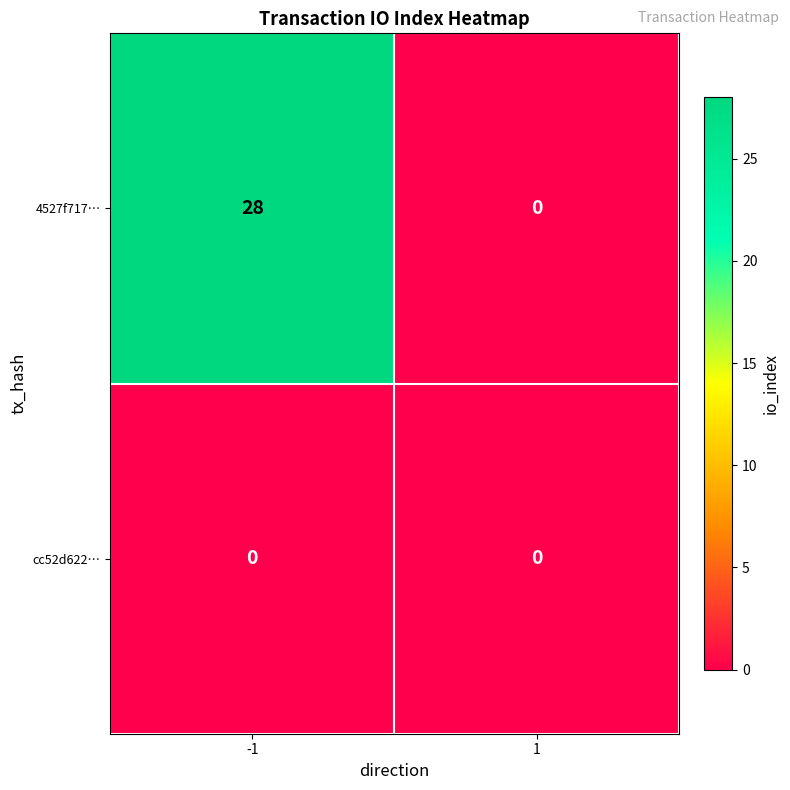

How many categories are shown in the chart?

2